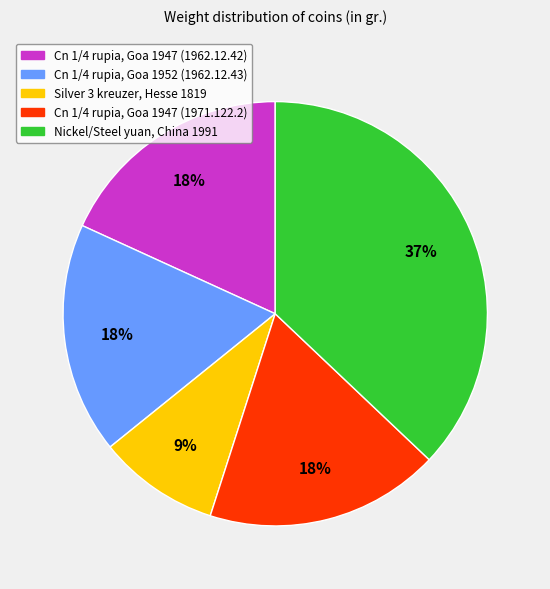

To the nearest percent, what percentage of the pie is Nickel/Steel yuan, China 1991?

37%